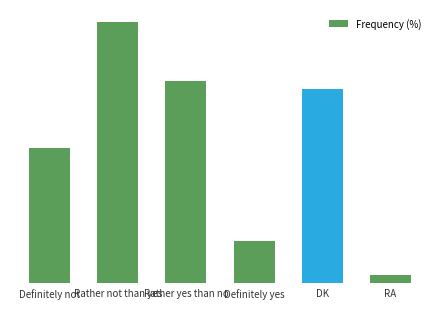

Are the bars horizontal?

No